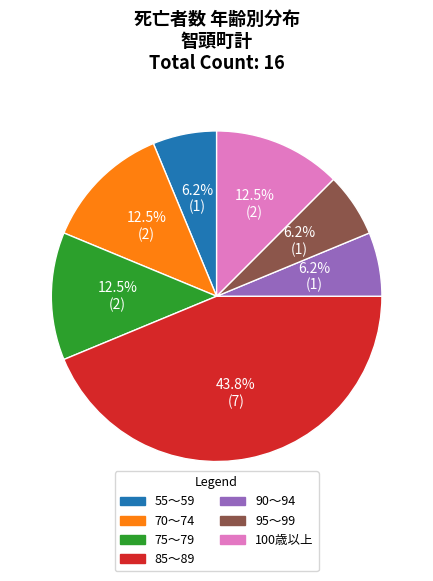

Does 90～94 represent more than half of the total?

No